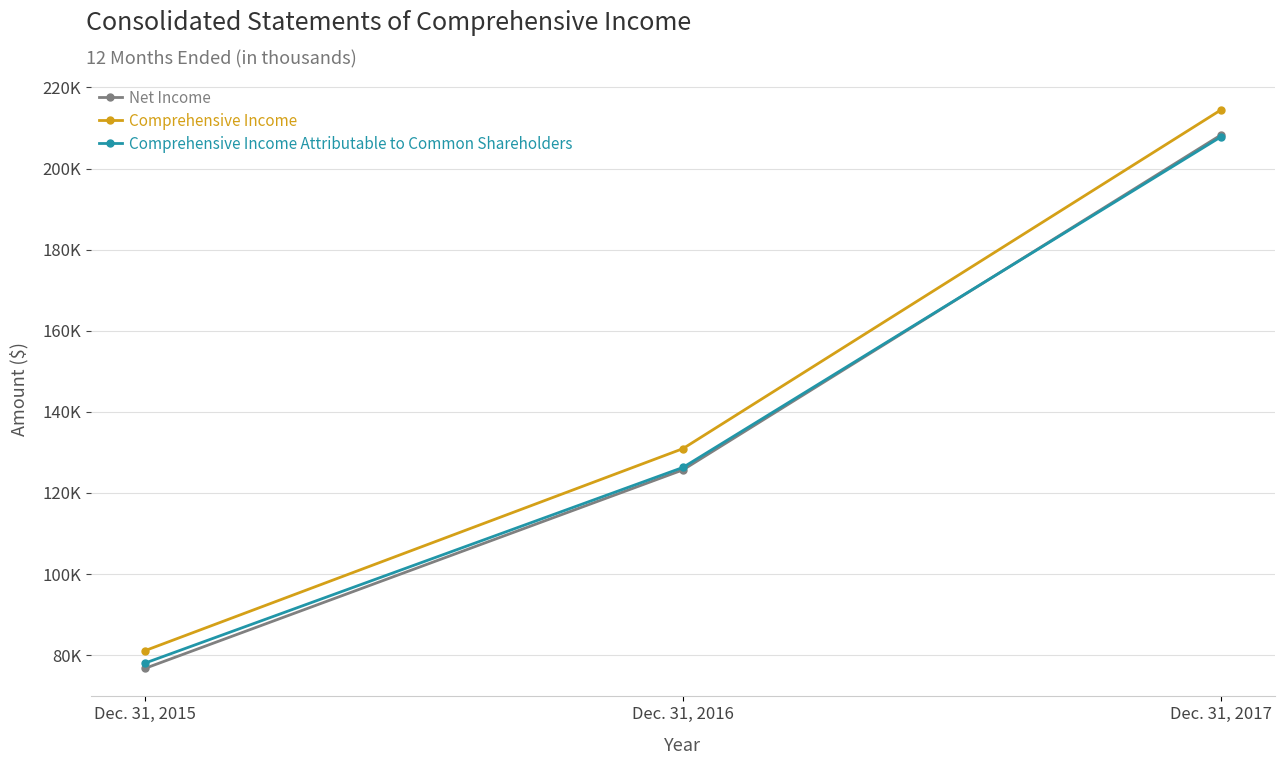

At which label does Comprehensive Income Attributable to Common Shareholders reach its minimum?

Dec. 31, 2015